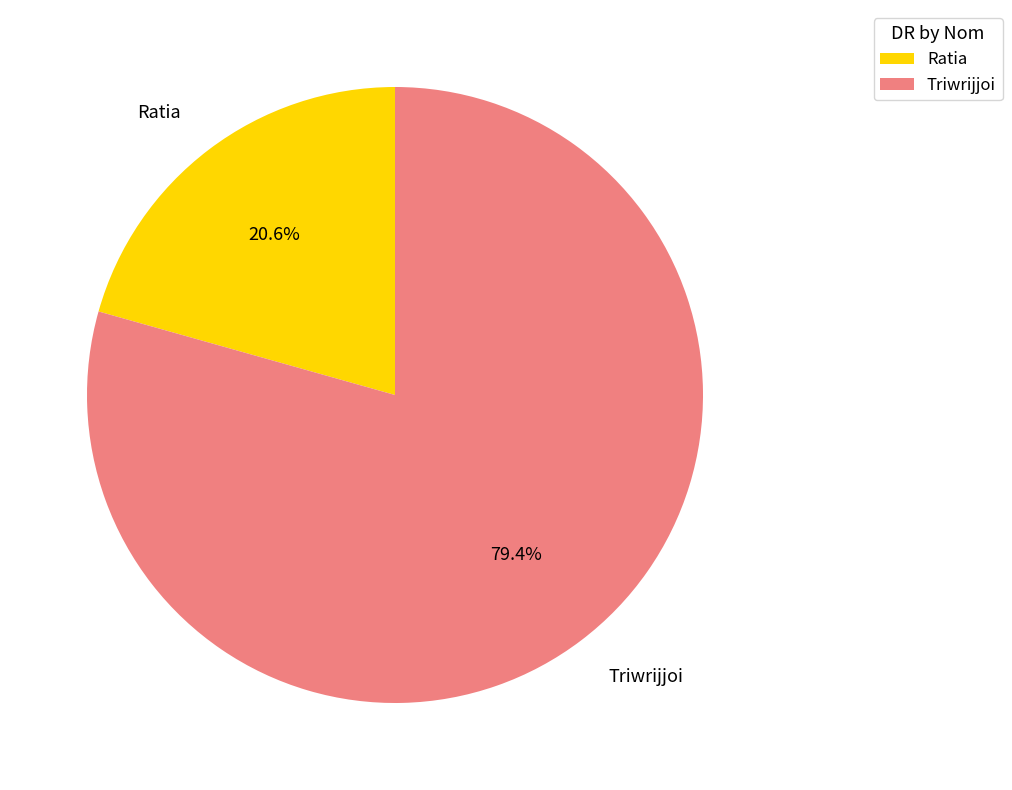

To the nearest percent, what is the combined percentage of Triwrijjoi and Ratia?

100%